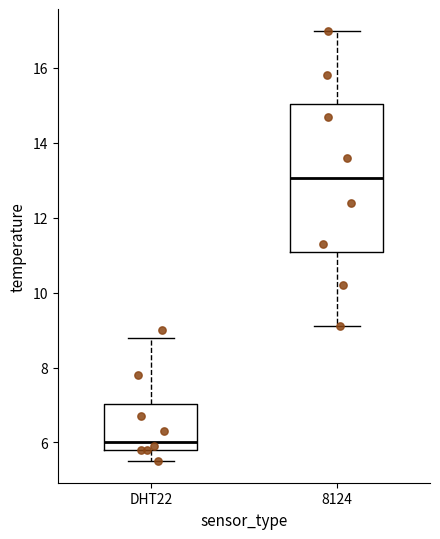

Reading left to right, read every box against the y-axis: the position of its median line, the range the box covers, and the ends of its whiskers. The values are not printed on the chart, so give them approximately, as read against the axis.

DHT22: median 6.0, box 5.8 to 7.0, whiskers 5.6 to 8.8
8124: median 13.0, box 11.0 to 15.0, whiskers 9.2 to 17.0